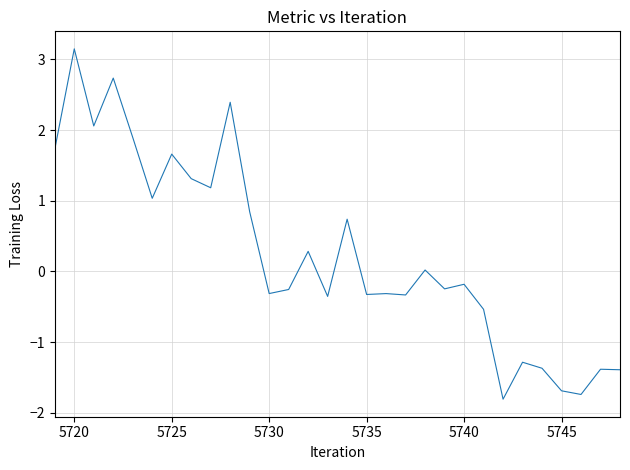

What is the minimum value shown in the chart?

-1.8